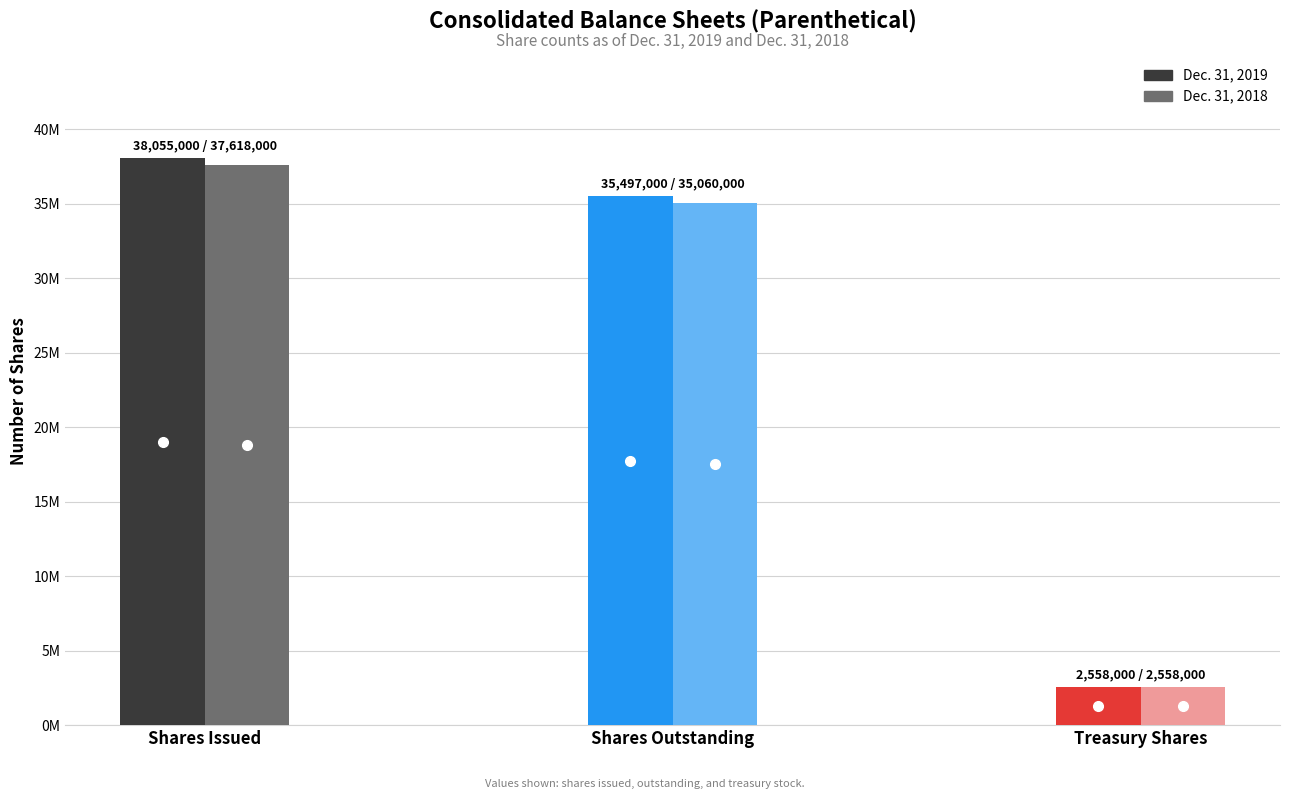

What is the difference between the maximum and minimum values in the Dec. 31, 2019 series?

35497000